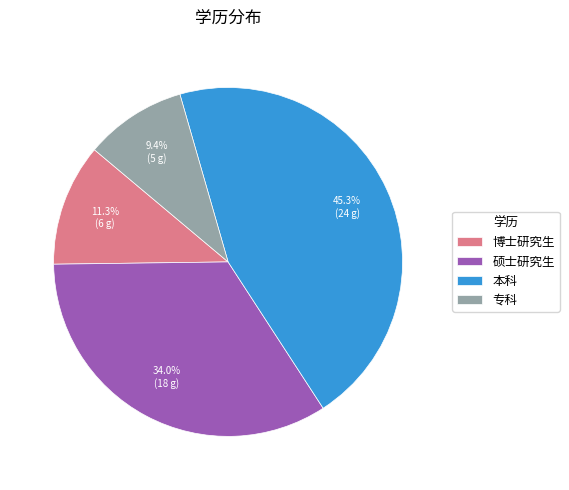

What is the ratio of the value at 本科 to the value at 硕士研究生?

1.3